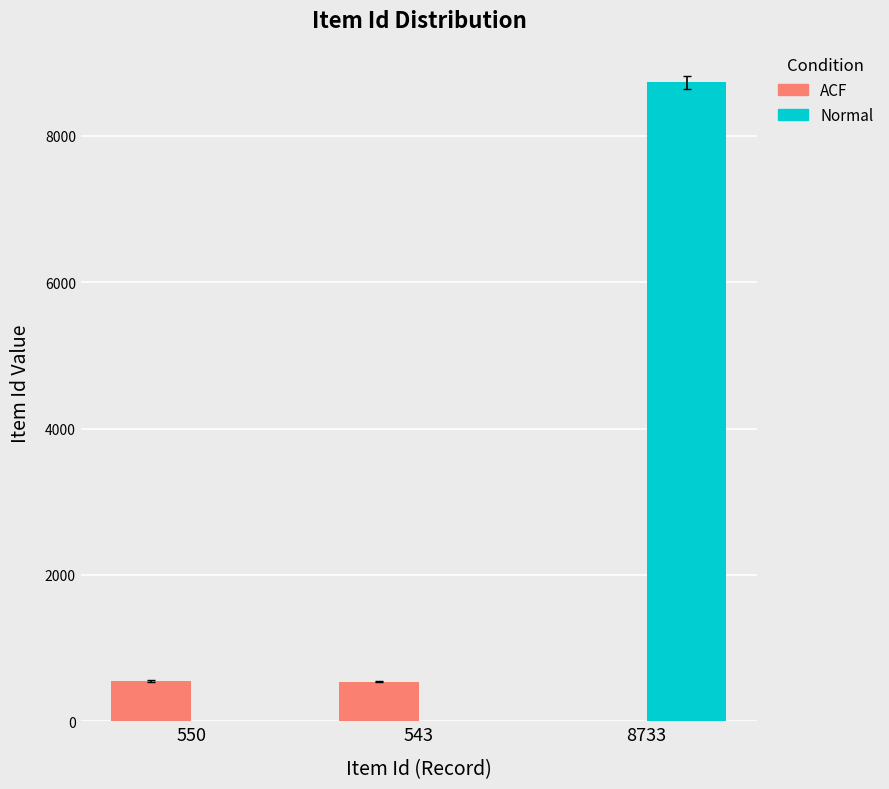

What is the label of the 2nd bar from the right?

543